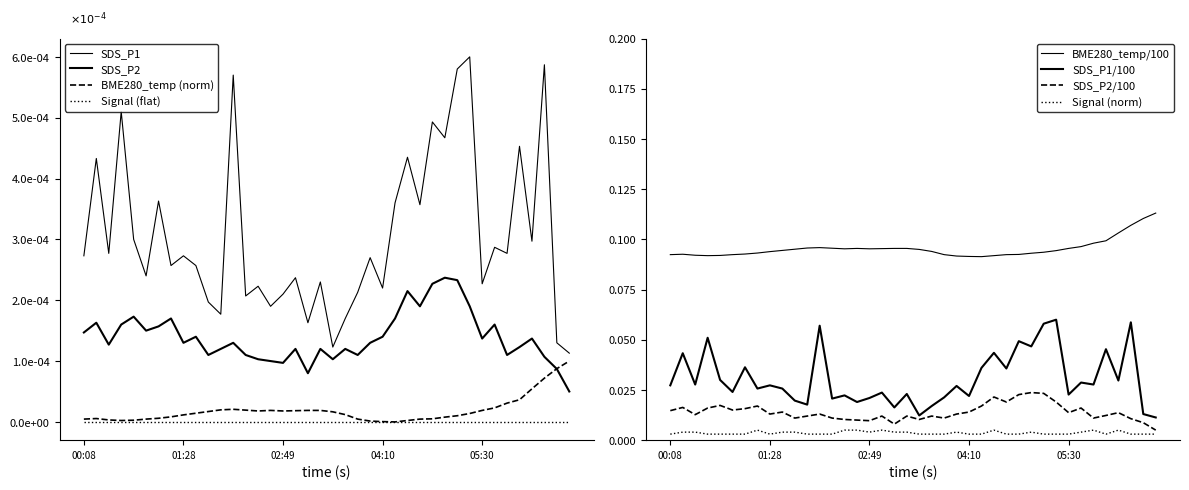

True or false: SDS_P2 and Signal intersect in this chart.

False